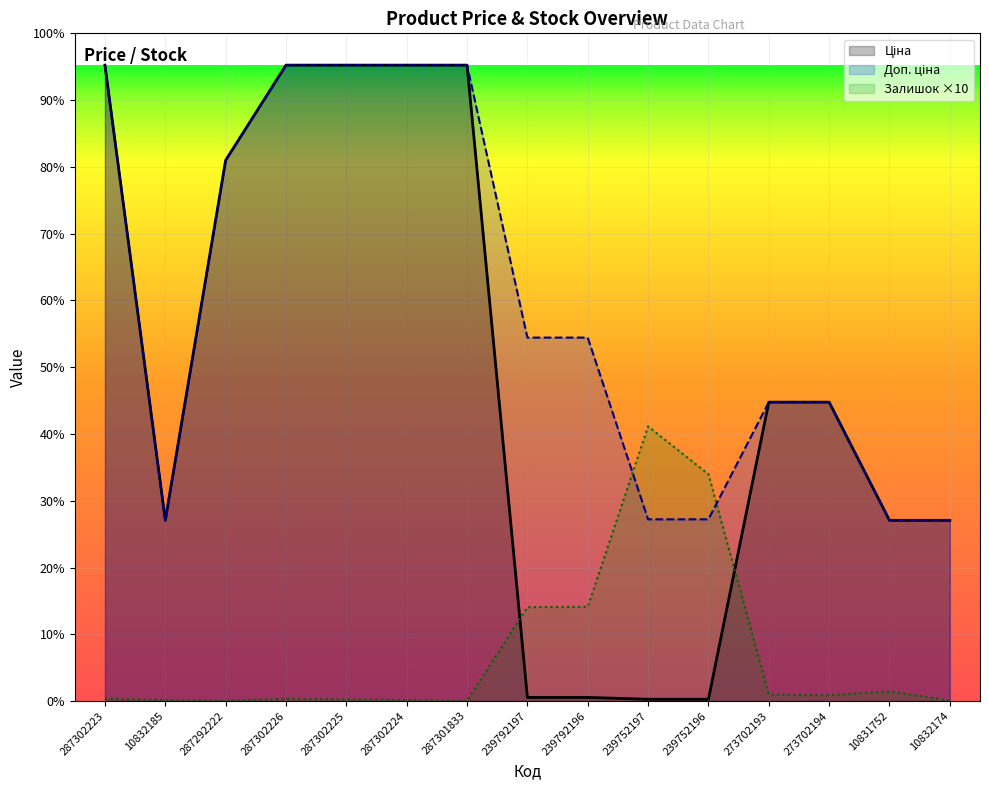

The value of Залишок at 239752196 is 6980.0. True or false?

True